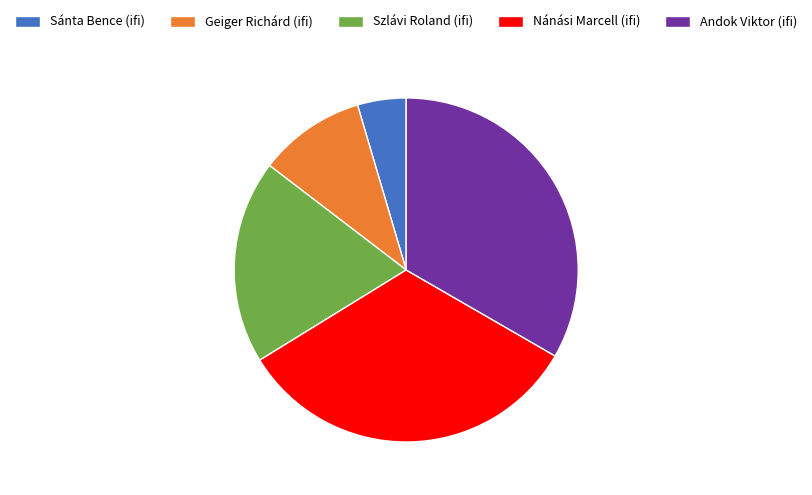

Which slice is the smallest?

Sánta Bence (ifi)